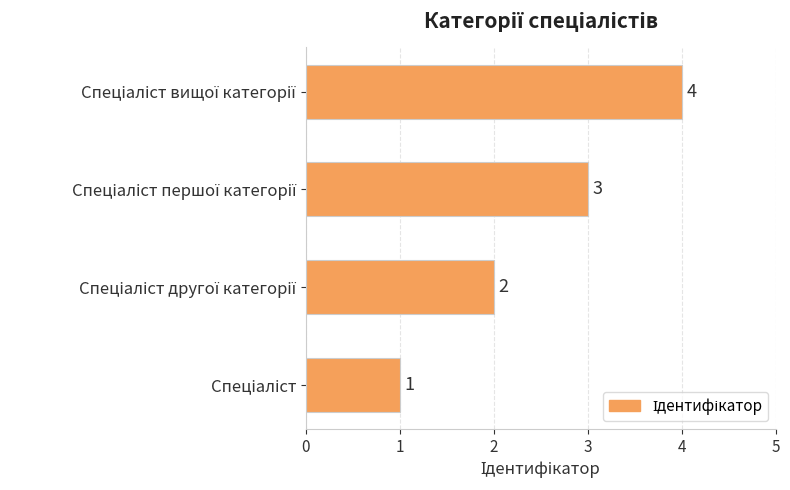

Does the chart contain any negative values?

No